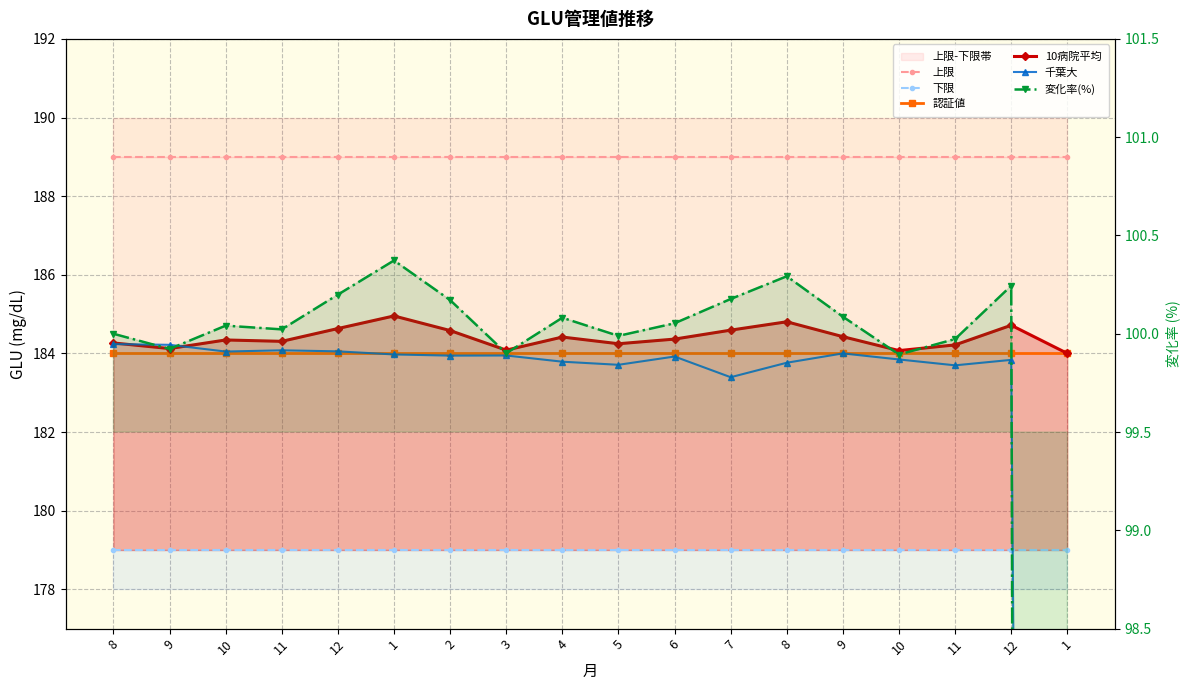

True or false: 10病院平均 and 変化率(%) cross at least once.

False